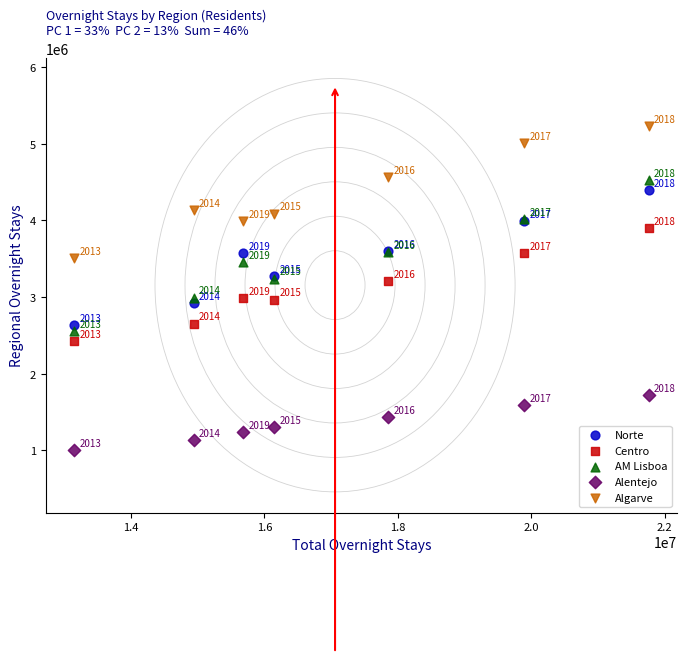

Across all series, what Y value is closest to 3114918?

3210618